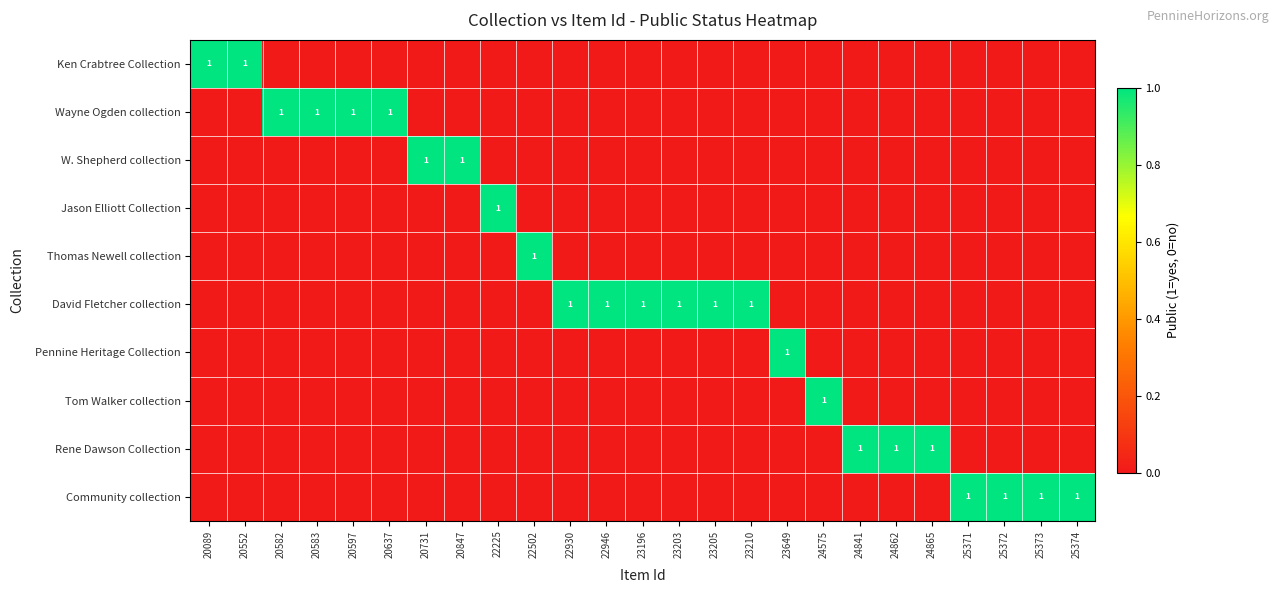

True or false: Thomas Newell collection has a value of 1 at 22502.

True